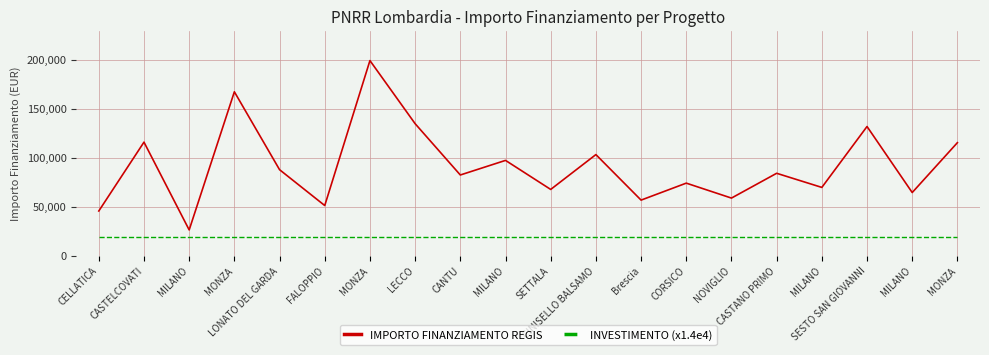

Rank the categories by INVESTIMENTO (x1.4e4) value from highest to lowest.

CELLATICA, CASTELCOVATI, MILANO, MONZA, LONATO DEL GARDA, FALOPPIO, MONZA, LECCO, CANTU, MILANO, SETTALA, CINISELLO BALSAMO, Brescia, CORSICO, NOVIGLIO, CASTANO PRIMO, MILANO, SESTO SAN GIOVANNI, MILANO, MONZA